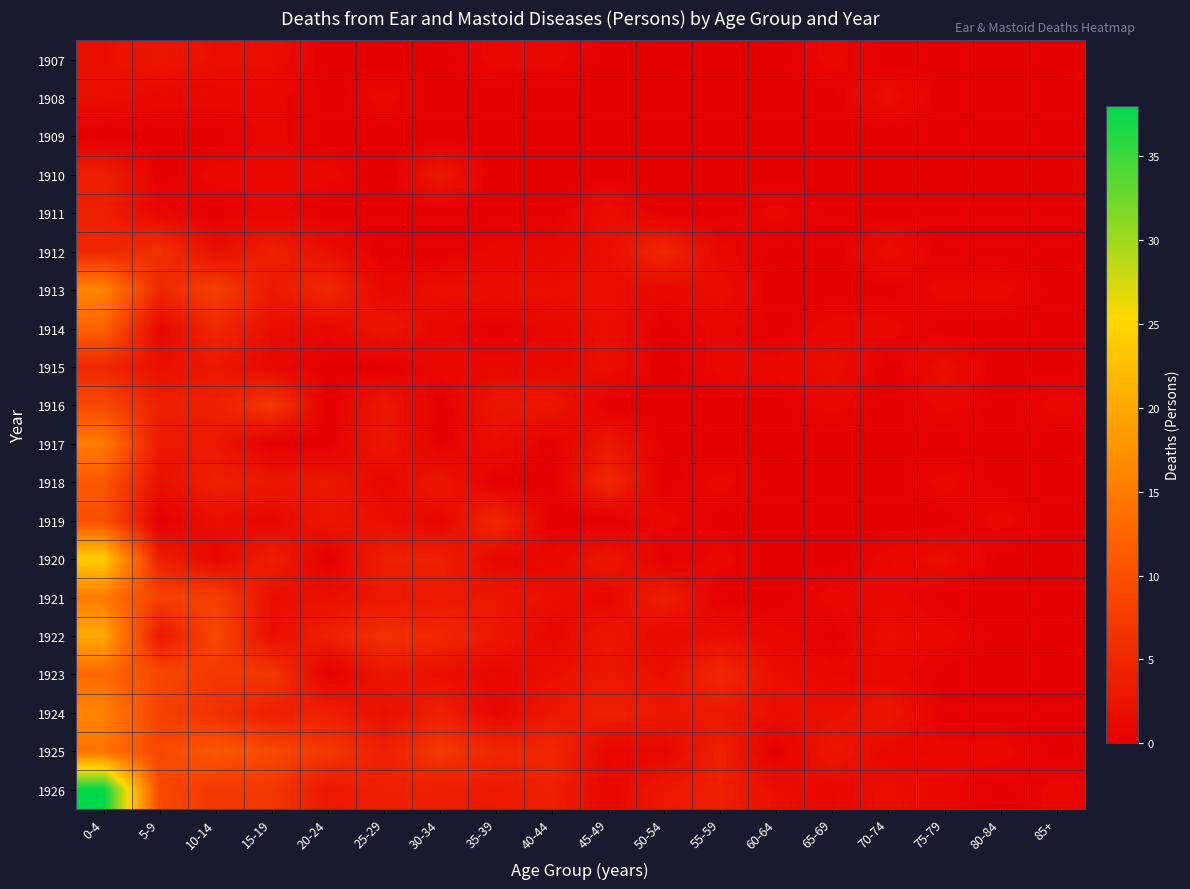

Reading left to right, list all the values displayed in this chart.

1907: 0-4=2	5-9=3	10-14=2	15-19=2	20-24=0	25-29=0	30-34=0	35-39=1	40-44=1	45-49=0	50-54=0	55-59=0	60-64=0	65-69=1	70-74=0	75-79=0	80-84=0	85+=0
1908: 0-4=2	5-9=1	10-14=1	15-19=1	20-24=0	25-29=1	30-34=0	35-39=0	40-44=0	45-49=0	50-54=0	55-59=0	60-64=0	65-69=0	70-74=2	75-79=0	80-84=0	85+=0
1909: 0-4=0	5-9=0	10-14=0	15-19=1	20-24=0	25-29=0	30-34=0	35-39=0	40-44=0	45-49=0	50-54=0	55-59=0	60-64=0	65-69=0	70-74=0	75-79=0	80-84=0	85+=0
1910: 0-4=4	5-9=0	10-14=1	15-19=1	20-24=1	25-29=0	30-34=3	35-39=0	40-44=0	45-49=0	50-54=0	55-59=0	60-64=0	65-69=0	70-74=0	75-79=0	80-84=0	85+=0
1911: 0-4=4	5-9=1	10-14=0	15-19=1	20-24=0	25-29=0	30-34=0	35-39=0	40-44=0	45-49=2	50-54=0	55-59=0	60-64=1	65-69=0	70-74=0	75-79=0	80-84=0	85+=0
1912: 0-4=5	5-9=6	10-14=2	15-19=4	20-24=2	25-29=0	30-34=0	35-39=1	40-44=1	45-49=2	50-54=5	55-59=1	60-64=0	65-69=0	70-74=2	75-79=0	80-84=0	85+=0
1913: 0-4=16	5-9=5	10-14=8	15-19=3	20-24=5	25-29=1	30-34=2	35-39=2	40-44=2	45-49=2	50-54=1	55-59=2	60-64=0	65-69=0	70-74=0	75-79=1	80-84=1	85+=0
1914: 0-4=12	5-9=1	10-14=5	15-19=2	20-24=1	25-29=3	30-34=1	35-39=0	40-44=1	45-49=2	50-54=0	55-59=1	60-64=0	65-69=1	70-74=1	75-79=0	80-84=0	85+=0
1915: 0-4=5	5-9=2	10-14=3	15-19=1	20-24=0	25-29=0	30-34=1	35-39=1	40-44=1	45-49=2	50-54=0	55-59=1	60-64=1	65-69=2	70-74=0	75-79=2	80-84=0	85+=0
1916: 0-4=9	5-9=4	10-14=4	15-19=7	20-24=0	25-29=3	30-34=0	35-39=3	40-44=3	45-49=0	50-54=0	55-59=0	60-64=0	65-69=1	70-74=0	75-79=1	80-84=0	85+=1
1917: 0-4=15	5-9=3	10-14=3	15-19=0	20-24=0	25-29=3	30-34=0	35-39=2	40-44=0	45-49=3	50-54=0	55-59=0	60-64=0	65-69=0	70-74=0	75-79=0	80-84=0	85+=0
1918: 0-4=11	5-9=2	10-14=4	15-19=3	20-24=3	25-29=1	30-34=3	35-39=0	40-44=0	45-49=5	50-54=0	55-59=1	60-64=0	65-69=0	70-74=0	75-79=1	80-84=0	85+=0
1919: 0-4=10	5-9=0	10-14=2	15-19=1	20-24=3	25-29=2	30-34=1	35-39=5	40-44=0	45-49=0	50-54=1	55-59=0	60-64=0	65-69=0	70-74=0	75-79=0	80-84=1	85+=0
1920: 0-4=24	5-9=4	10-14=1	15-19=4	20-24=0	25-29=4	30-34=4	35-39=1	40-44=1	45-49=3	50-54=0	55-59=1	60-64=0	65-69=0	70-74=1	75-79=2	80-84=0	85+=0
1921: 0-4=15	5-9=8	10-14=8	15-19=2	20-24=2	25-29=3	30-34=3	35-39=3	40-44=2	45-49=1	50-54=4	55-59=0	60-64=0	65-69=1	70-74=1	75-79=0	80-84=0	85+=0
1922: 0-4=20	5-9=3	10-14=9	15-19=2	20-24=4	25-29=6	30-34=5	35-39=3	40-44=1	45-49=3	50-54=1	55-59=2	60-64=1	65-69=0	70-74=2	75-79=1	80-84=0	85+=0
1923: 0-4=13	5-9=9	10-14=7	15-19=7	20-24=0	25-29=3	30-34=2	35-39=1	40-44=2	45-49=3	50-54=2	55-59=5	60-64=2	65-69=1	70-74=1	75-79=0	80-84=0	85+=0
1924: 0-4=16	5-9=8	10-14=6	15-19=4	20-24=4	25-29=2	30-34=4	35-39=1	40-44=3	45-49=4	50-54=3	55-59=3	60-64=2	65-69=2	70-74=3	75-79=0	80-84=0	85+=0
1925: 0-4=14	5-9=9	10-14=11	15-19=9	20-24=7	25-29=4	30-34=7	35-39=5	40-44=5	45-49=1	50-54=1	55-59=4	60-64=0	65-69=3	70-74=1	75-79=1	80-84=1	85+=0
1926: 0-4=38	5-9=9	10-14=7	15-19=7	20-24=3	25-29=4	30-34=4	35-39=3	40-44=4	45-49=1	50-54=3	55-59=4	60-64=2	65-69=1	70-74=2	75-79=1	80-84=0	85+=1